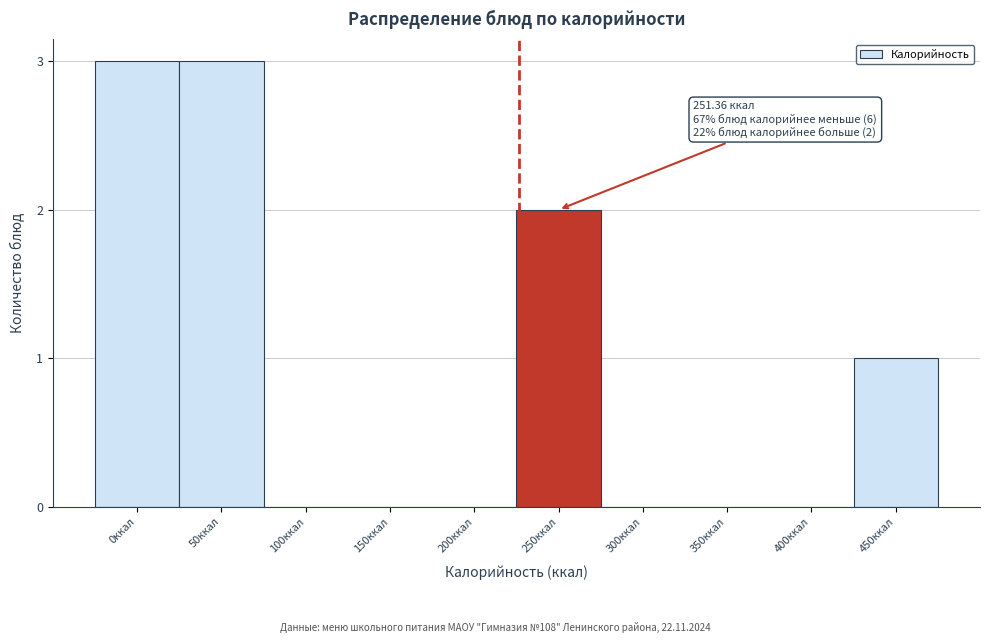

Reading left to right, transcribe all the data shown in this chart.

0ккал=3	50ккал=3	100ккал=0	150ккал=0	200ккал=0	250ккал=2	300ккал=0	350ккал=0	400ккал=0	450ккал=1